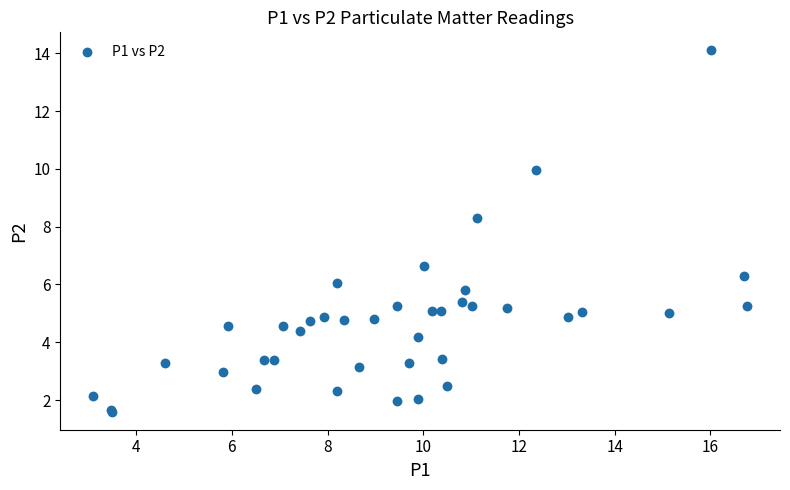

What Y value in the scatter plot is closest to 7?

6.6